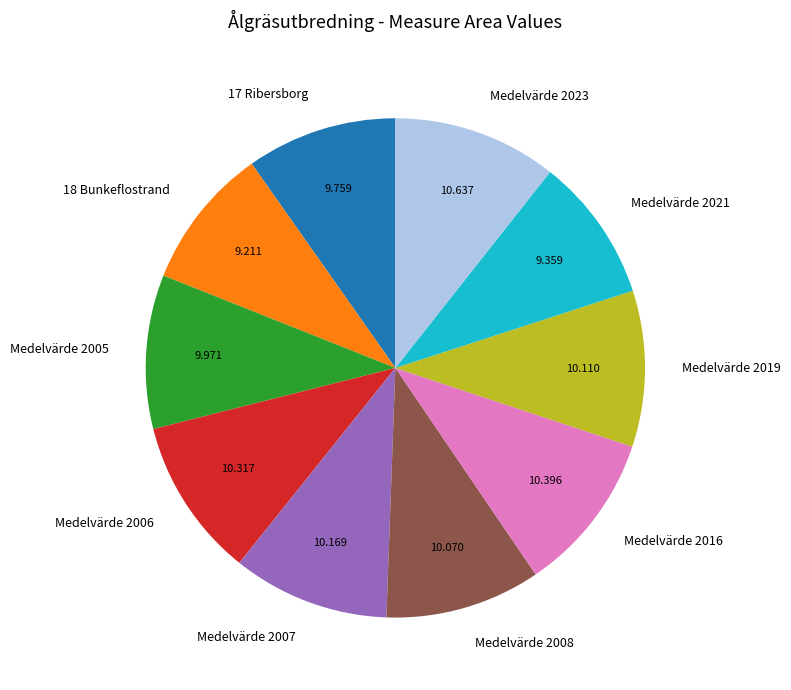

Is 18 Bunkeflostrand the majority of the pie?

No